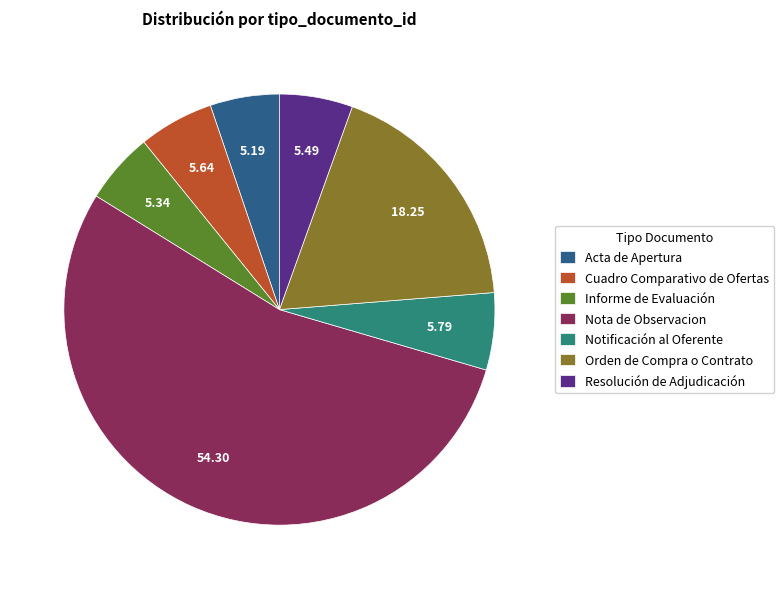

Is it true that Cuadro Comparativo de Ofertas is 6% of the pie?

True